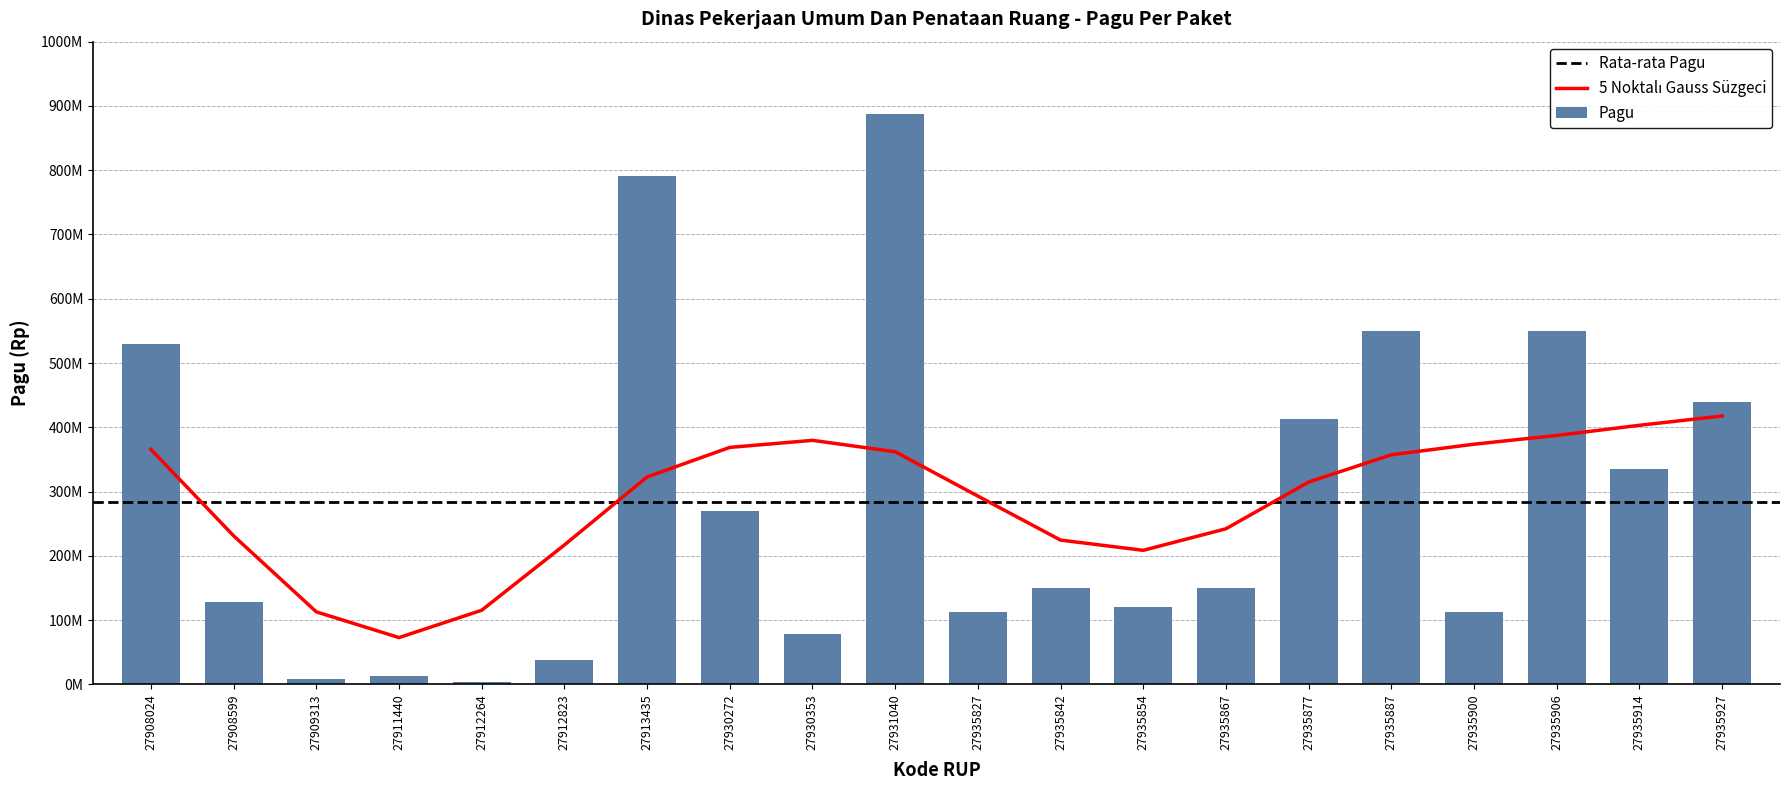

What is the sum of the values at 27912264 and 27911440?

16605000